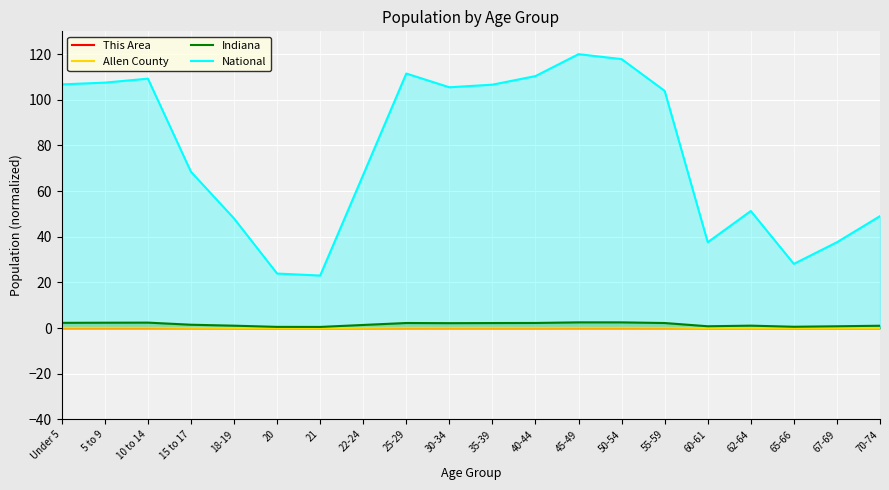

What is the difference between the highest and lowest values at 62-64?

51.3